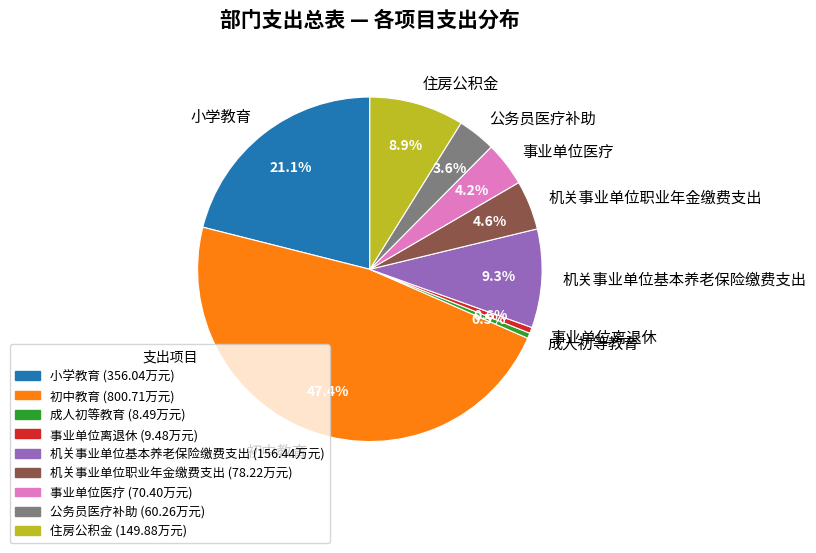

To the nearest percent, what percentage of the pie is 住房公积金?

9%